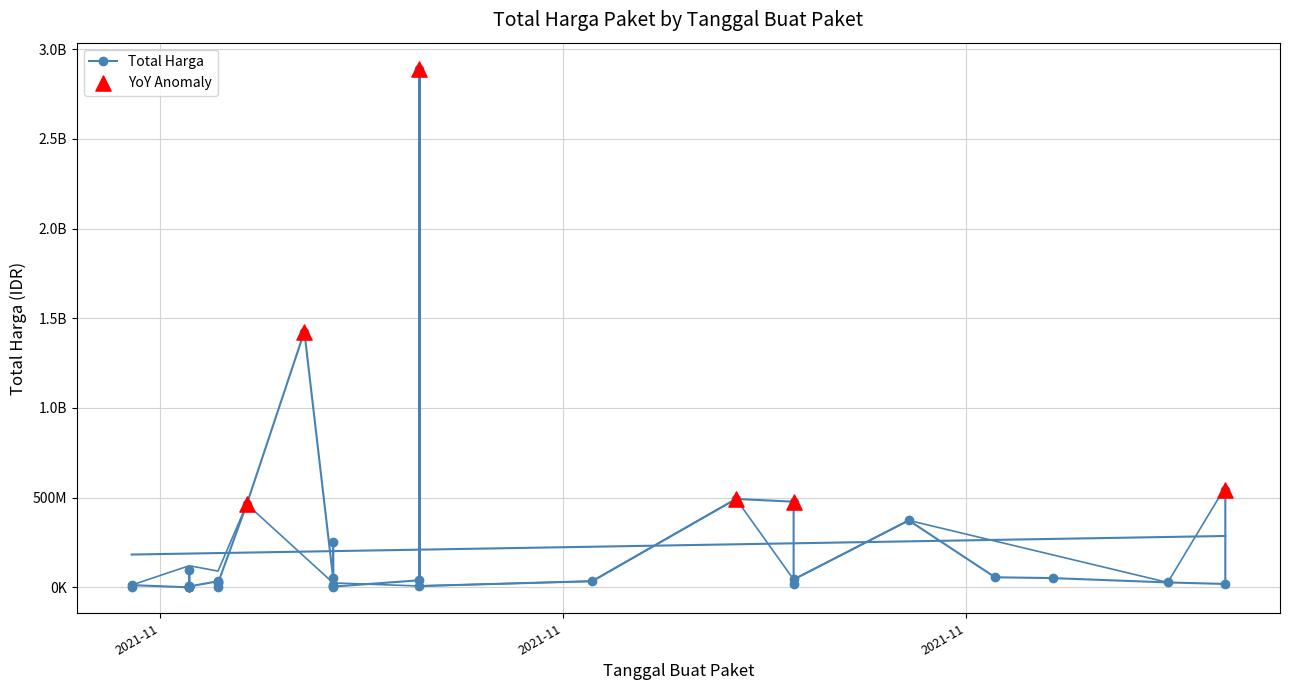

What is the ratio of the value at 2021-11-08 to the value at 2021-11-04?

0.1